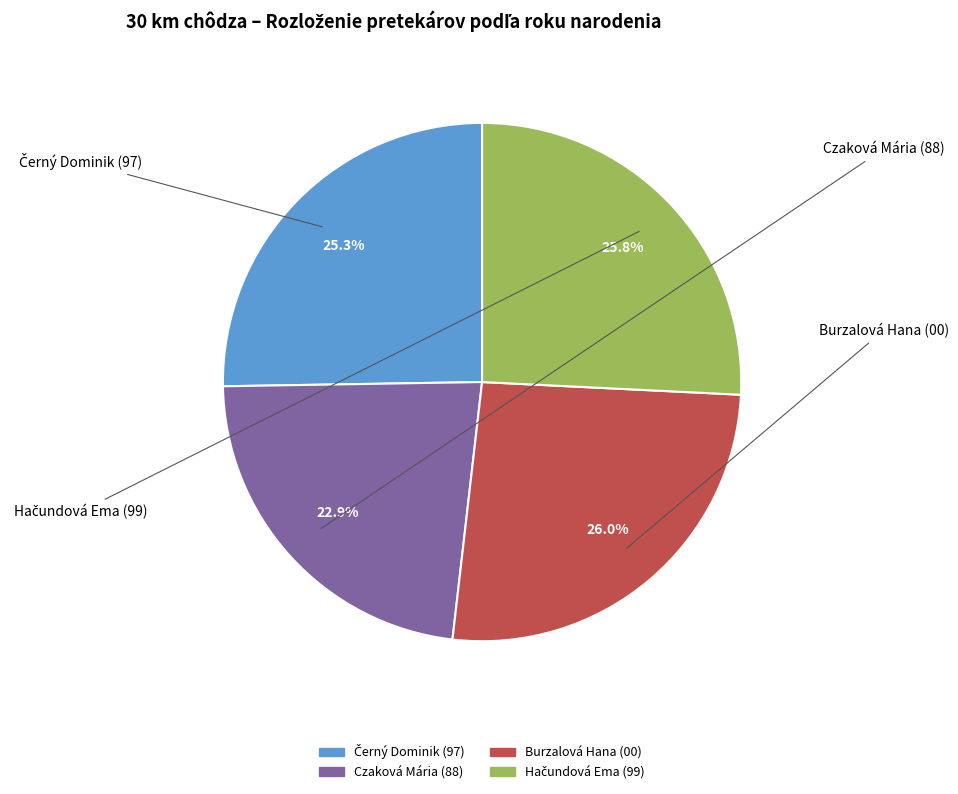

Is there a majority slice in this chart?

No